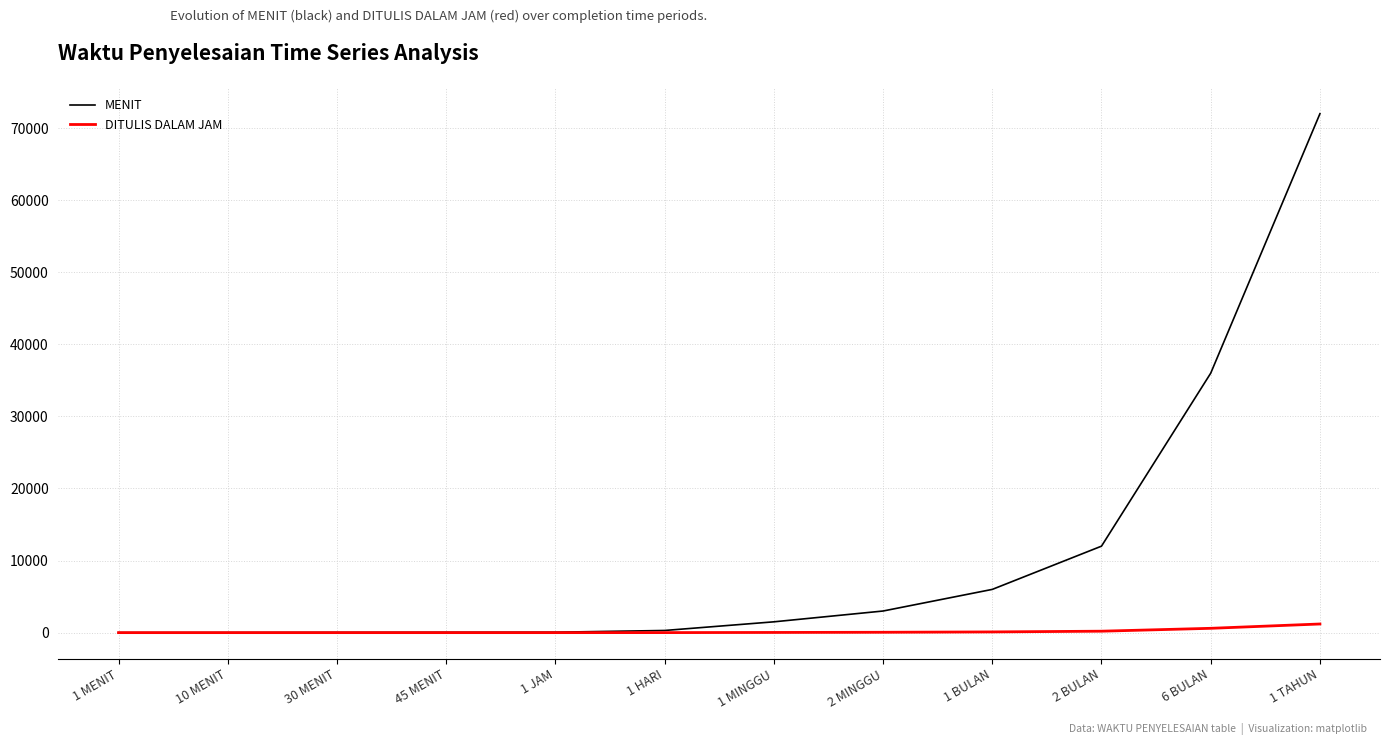

Rank the series by their average value, from highest to lowest.

MENIT, DITULIS DALAM JAM